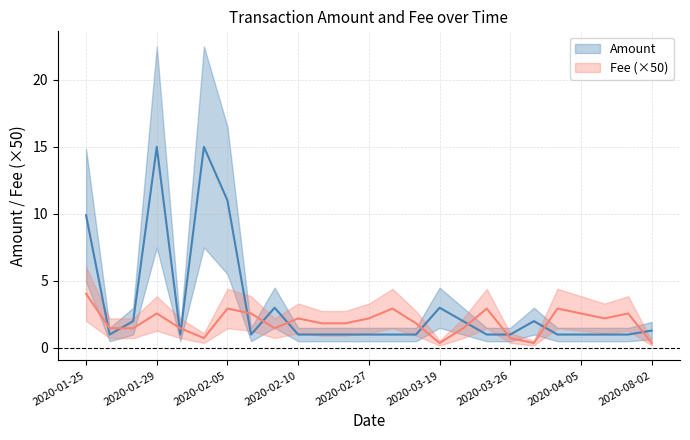

What is the maximum value for Amount?

15.0